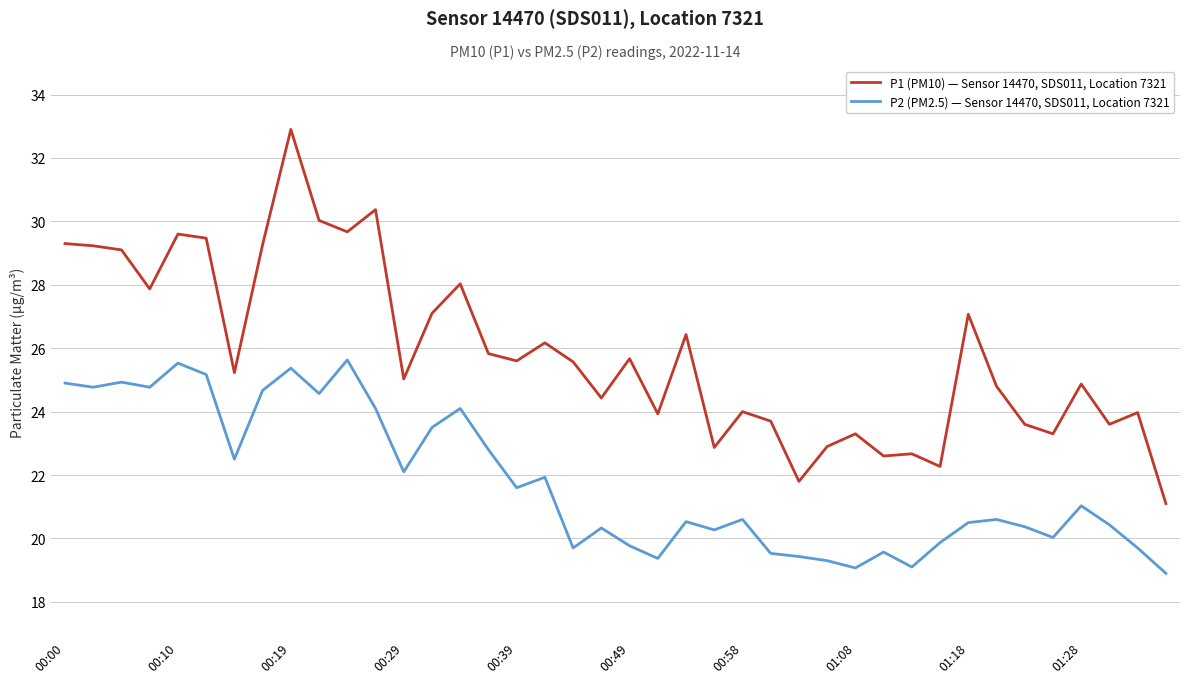

In P2 (PM2.5) — Sensor 14470, SDS011, Location 7321, how many points are higher than both neighbors (excluding endpoints)?

12